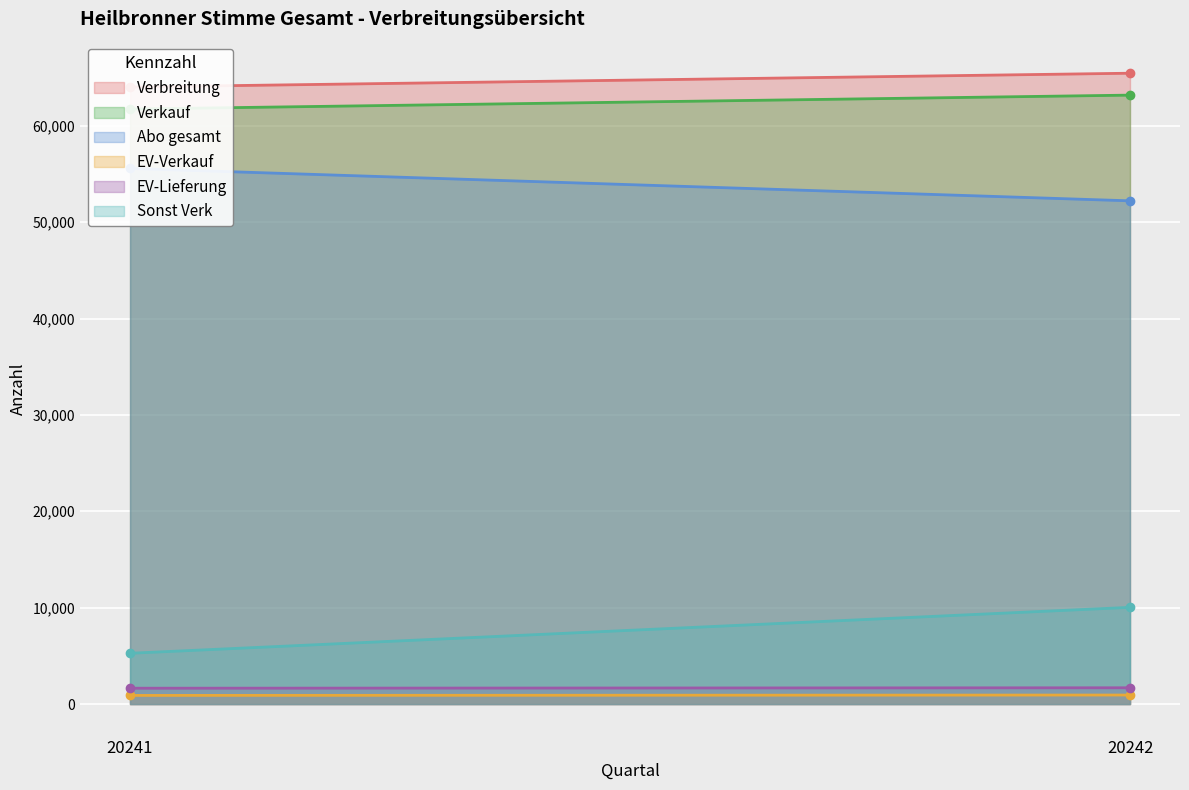

Which series has the largest total across all categories?

Verbreitung